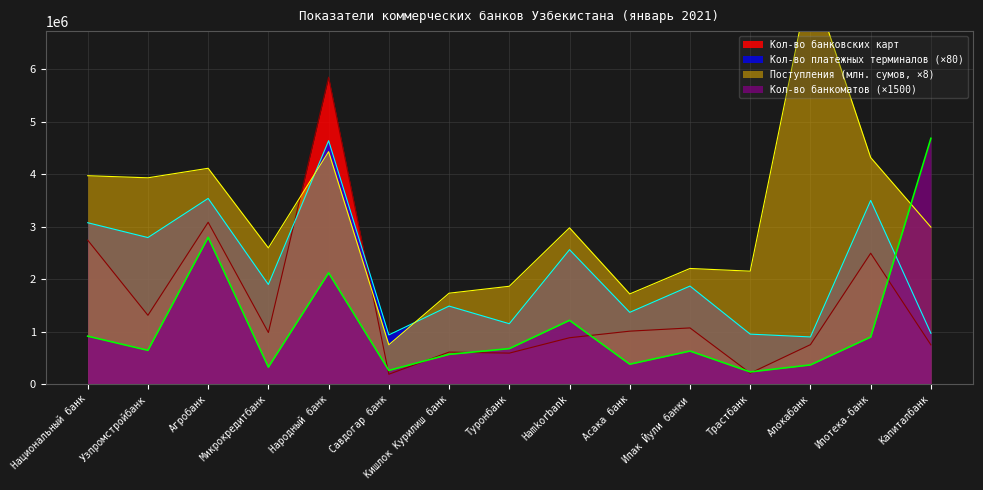

In Поступления (млн. сумов), how many points are higher than both neighbors (excluding endpoints)?

5